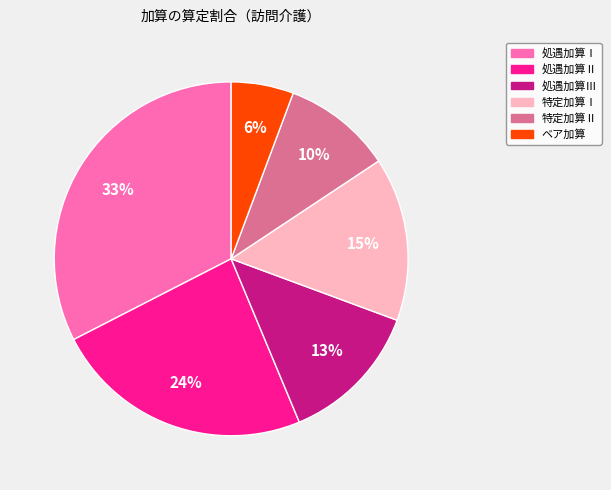

How many slices are in this pie chart?

6